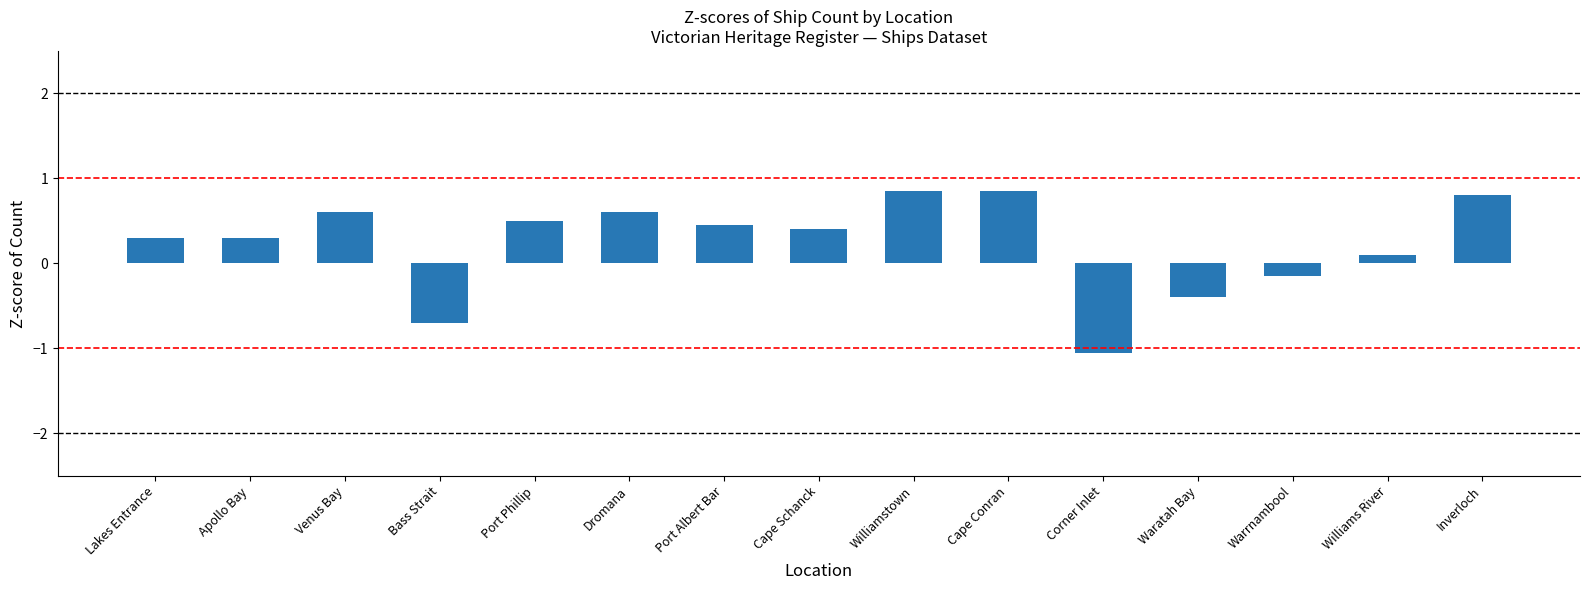

What position from the left is Venus Bay?

3